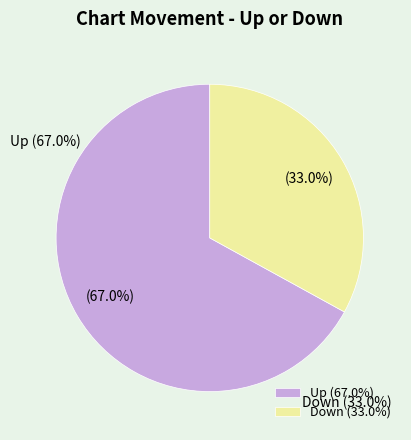

To the nearest percent, what portion does up represent?

67%